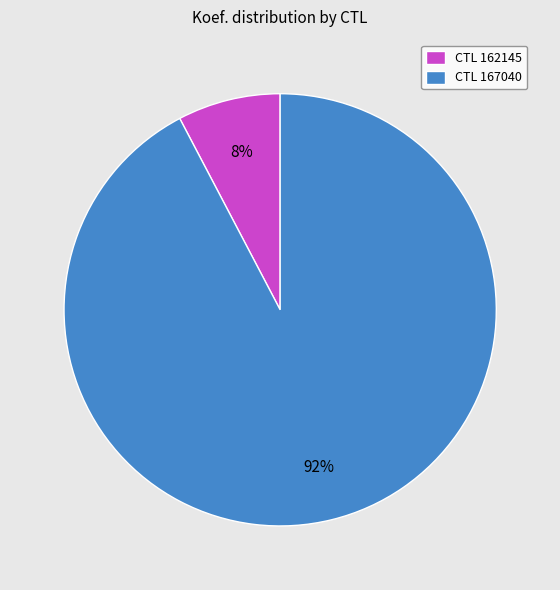

Count the number of slices in the pie.

2